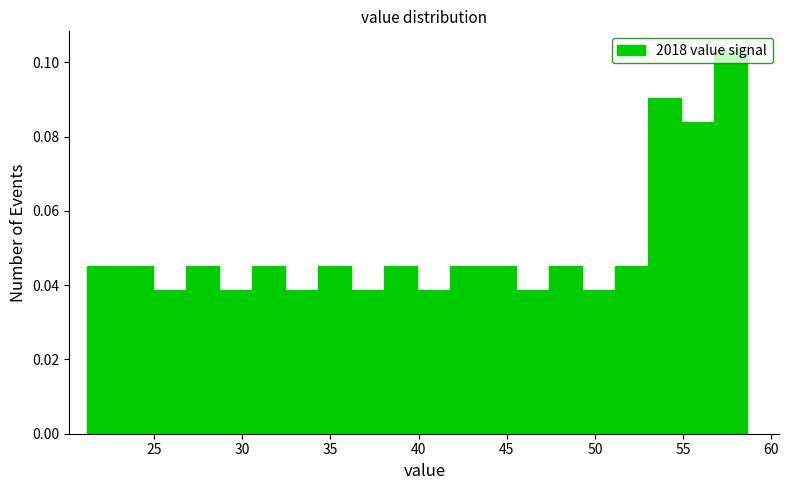

Read against the x-axis, roughly where is the centre of the tallest bar?

57.5